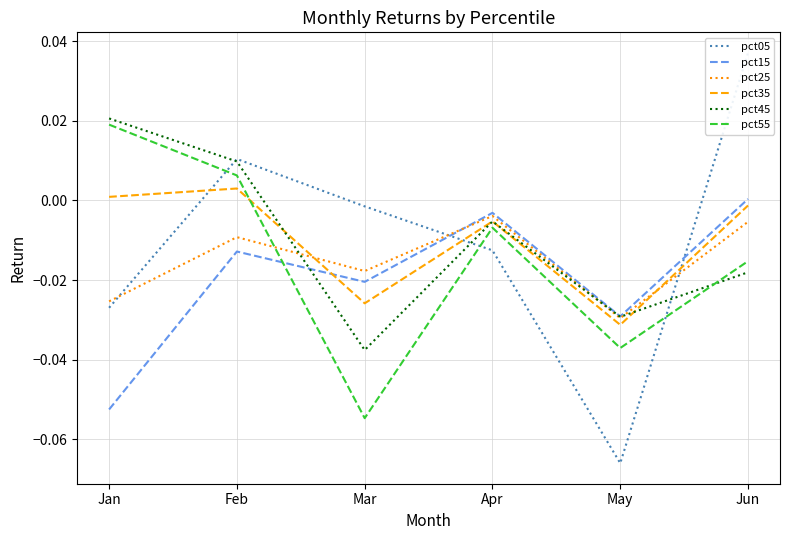

At how many categories does at least one series exceed 0?

3